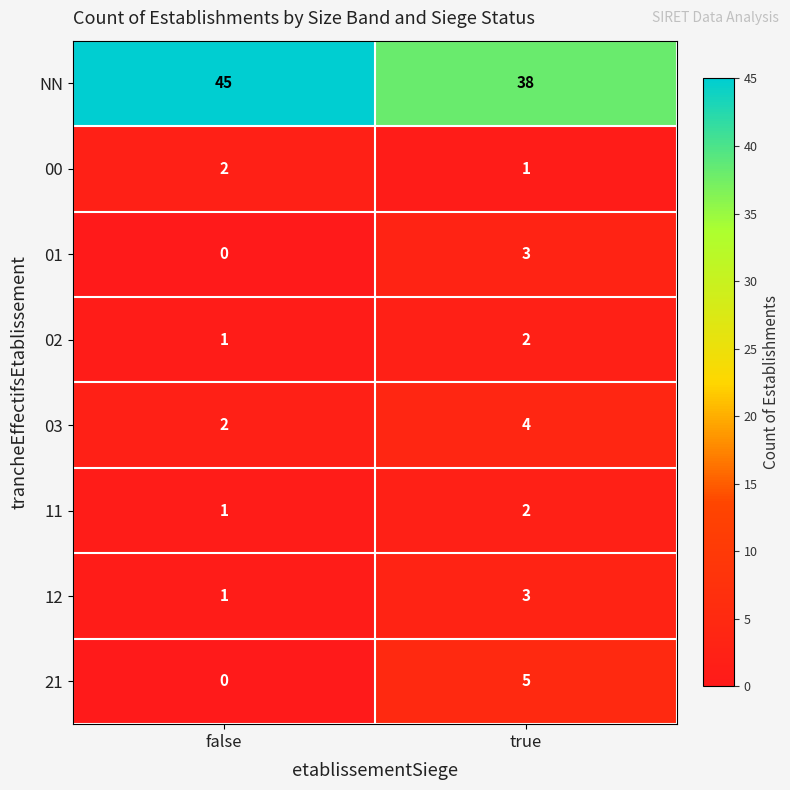

List the labels in order of NN value, smallest first.

true, false